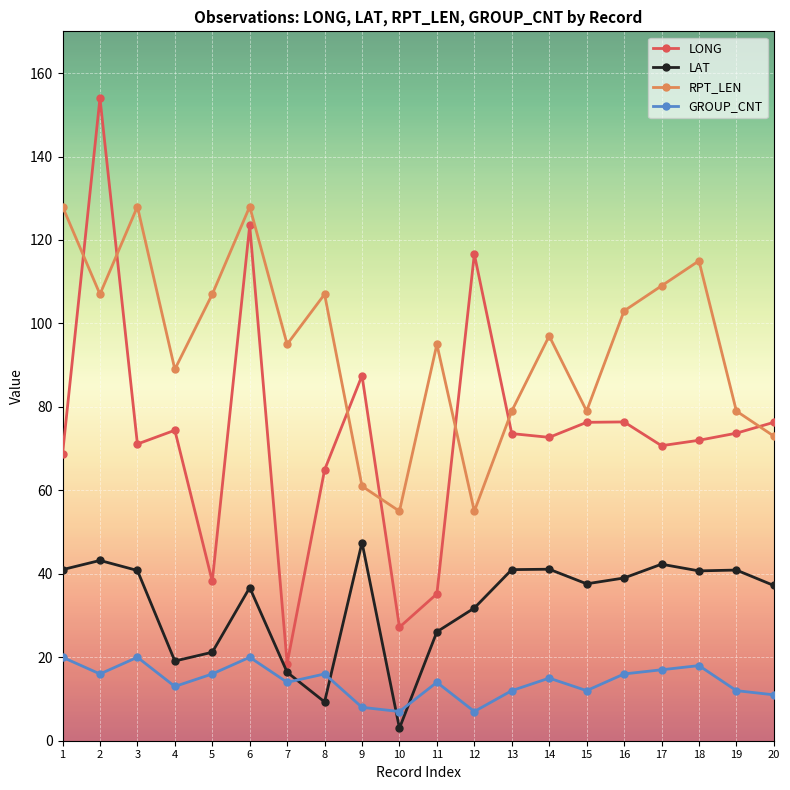

At which label does RPT_LEN first exceed 97?

1